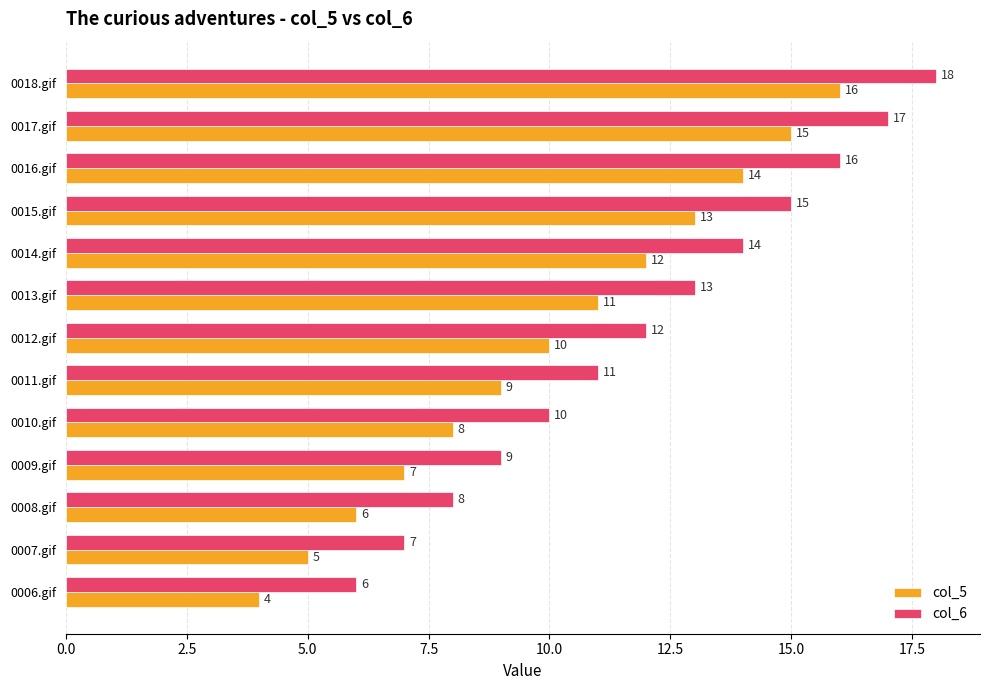

List the series in order of their overall mean, highest first.

col_6, col_5